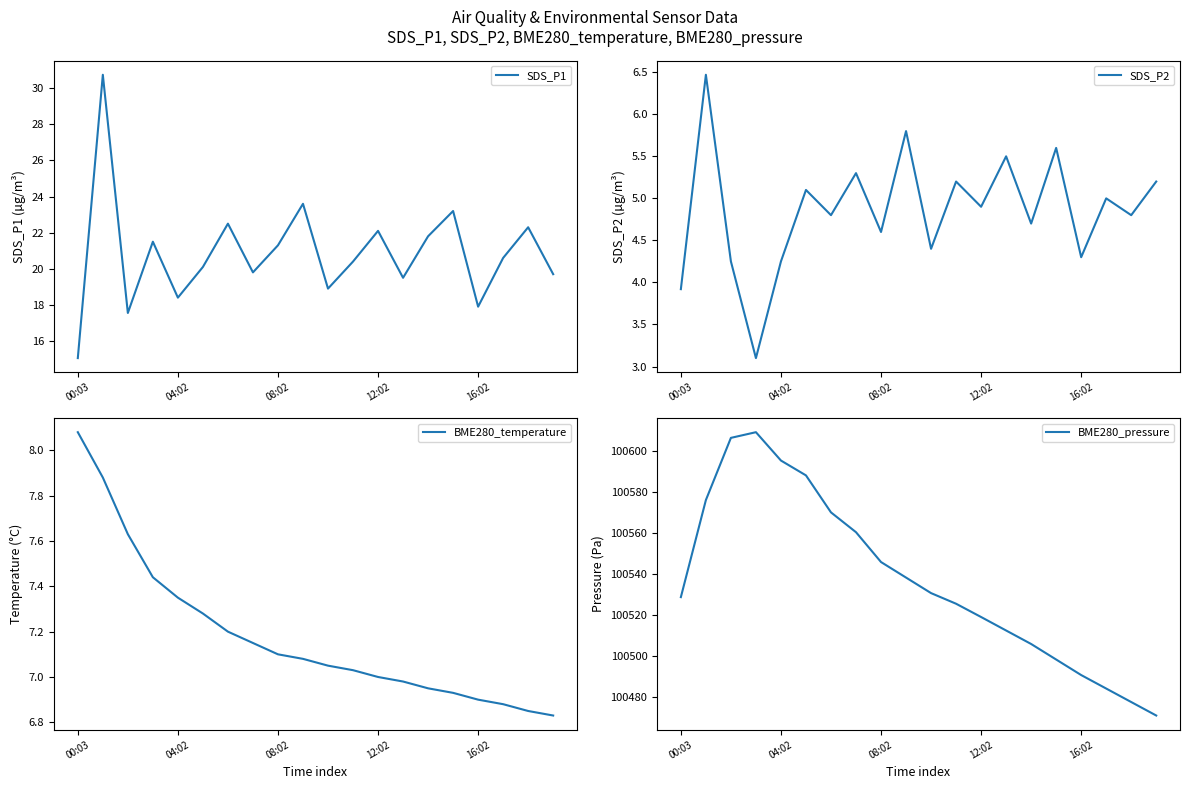

What is the smallest value displayed?

3.1